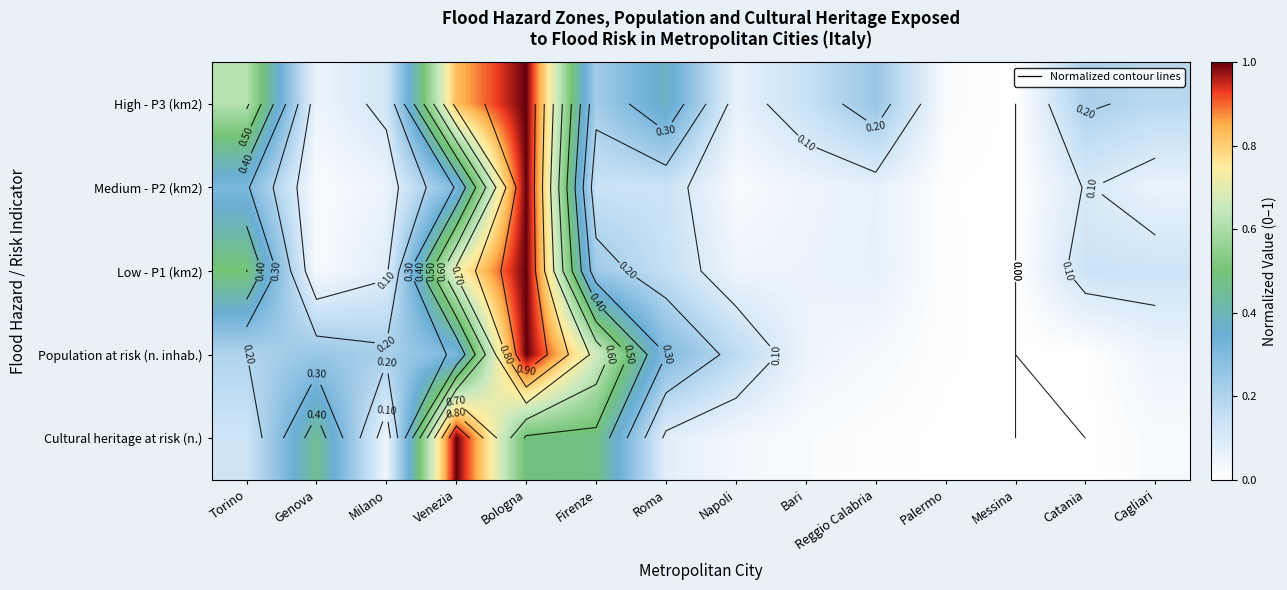

List the labels in order of Cultural heritage at risk (n.) value, smallest first.

Messina, Catania, Palermo, Reggio Calabria, Bari, Cagliari, Napoli, Milano, Roma, Torino, Genova, Firenze, Bologna, Venezia